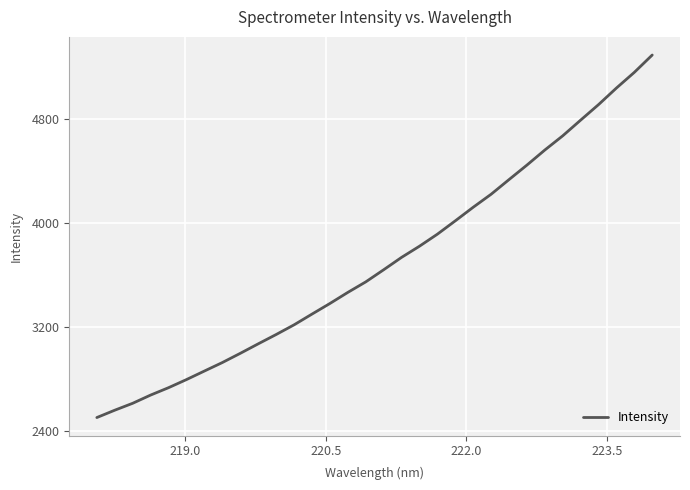

What is the difference between the maximum and minimum values?

2782.4